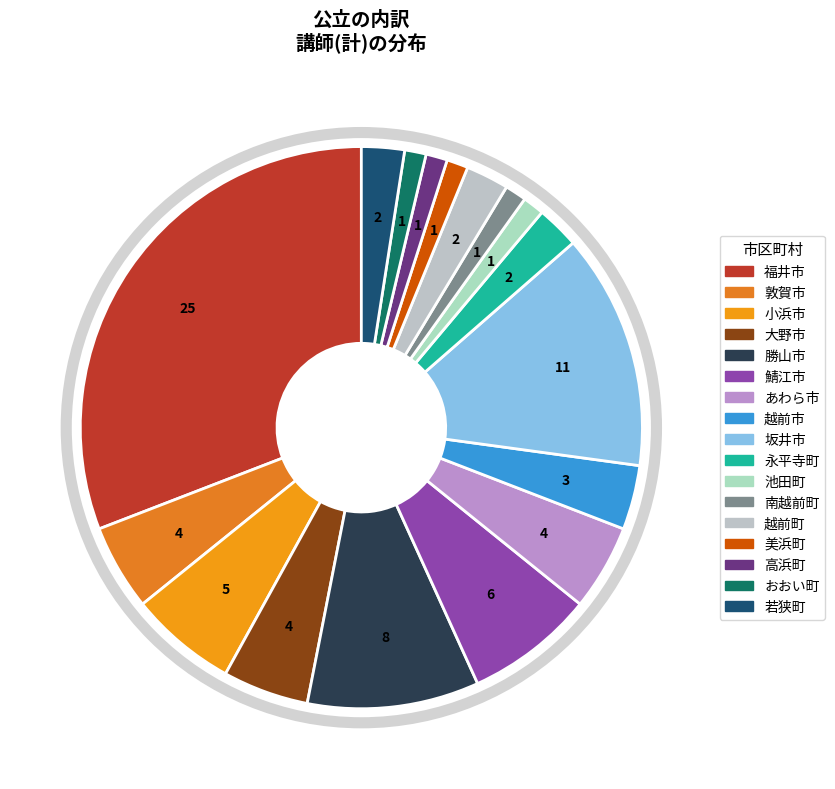

The 池田町 slice represents 11% of the pie. True or false?

False